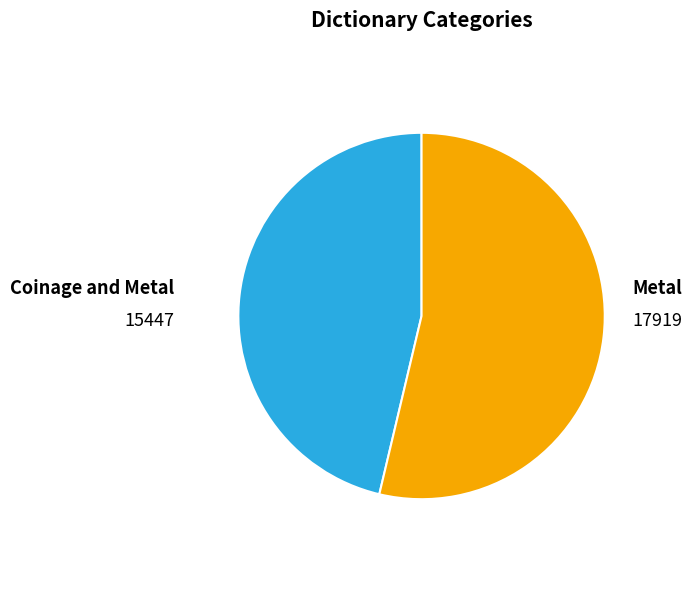

Rank the categories by value from lowest to highest.

Coinage and Metal, Metal